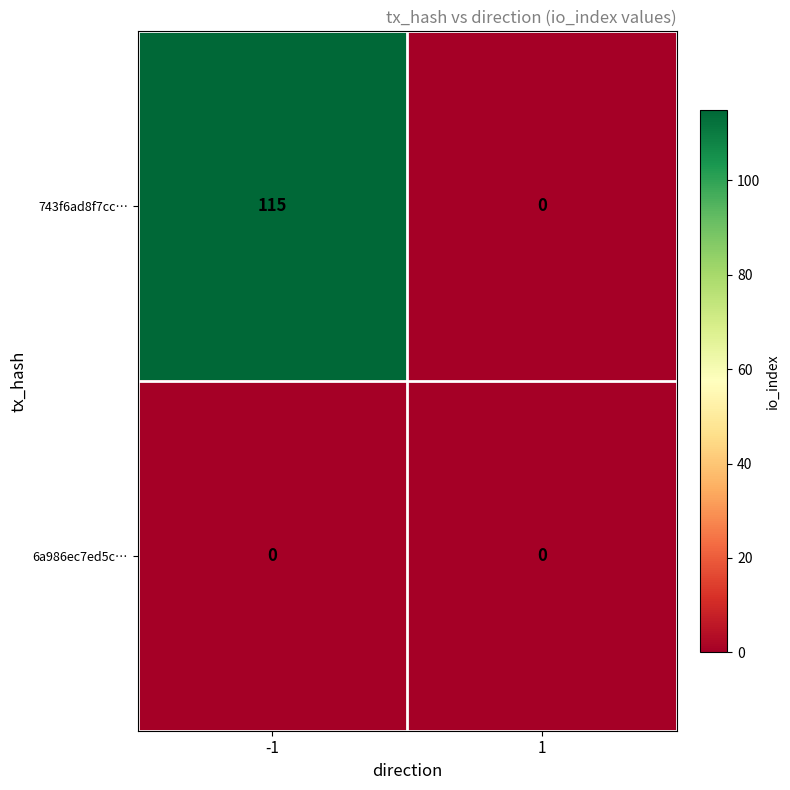

At which category is the sum across all series the highest?

-1